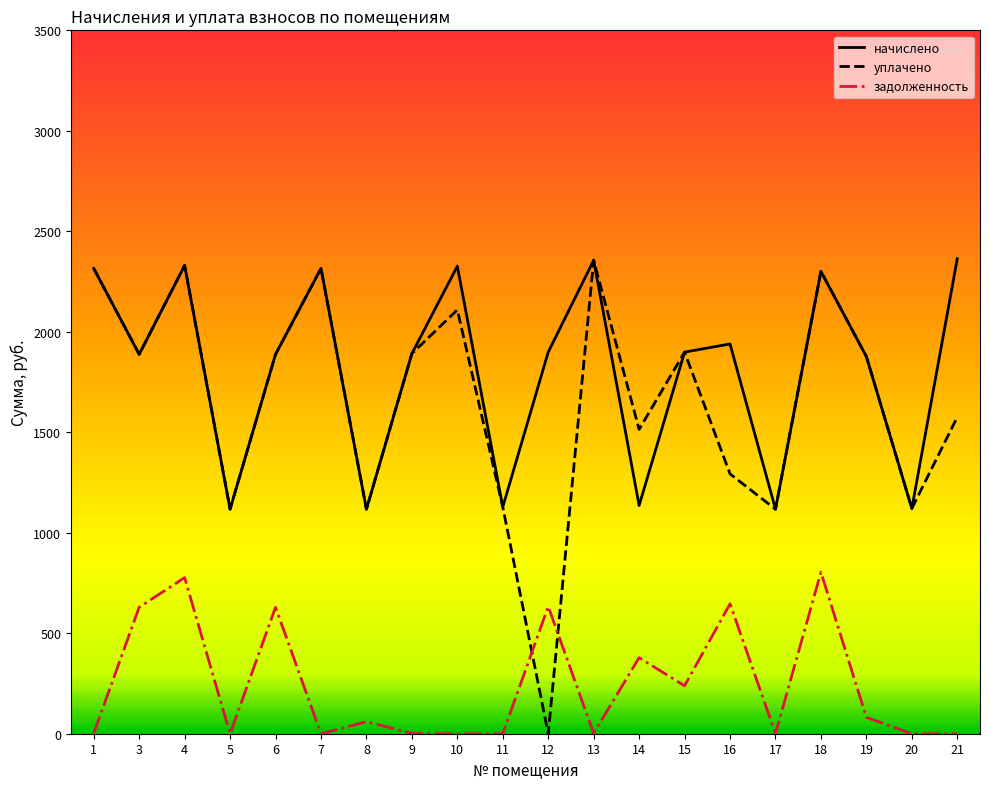

Is it true that задолженность equals 0.0 at 11?

True